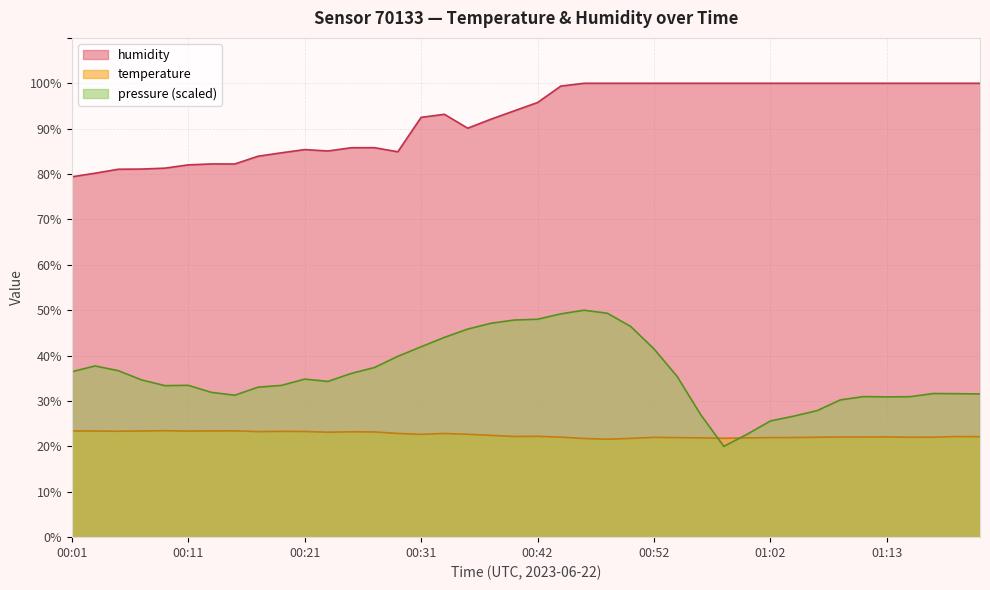

True or false: temperature has a value of 33.7 at 00:54.

False